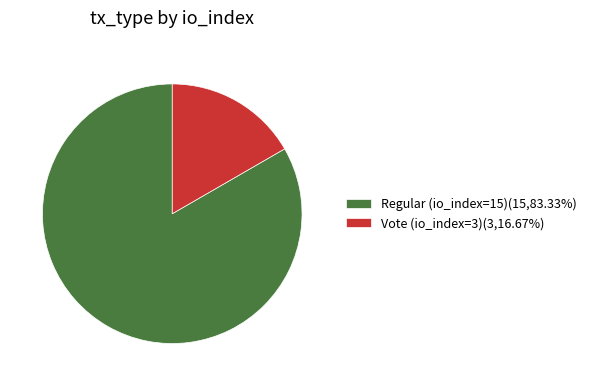

Do Vote (io_index=3)(3,16.67%) and Regular (io_index=15)(15,83.33%) together represent more than half of the pie?

Yes